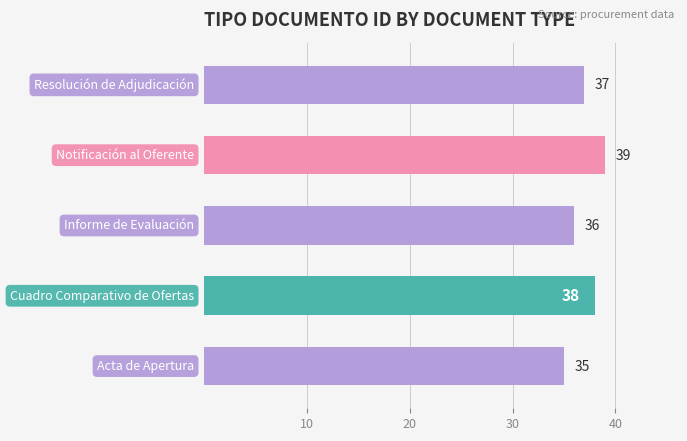

What is the greatest value displayed?

39